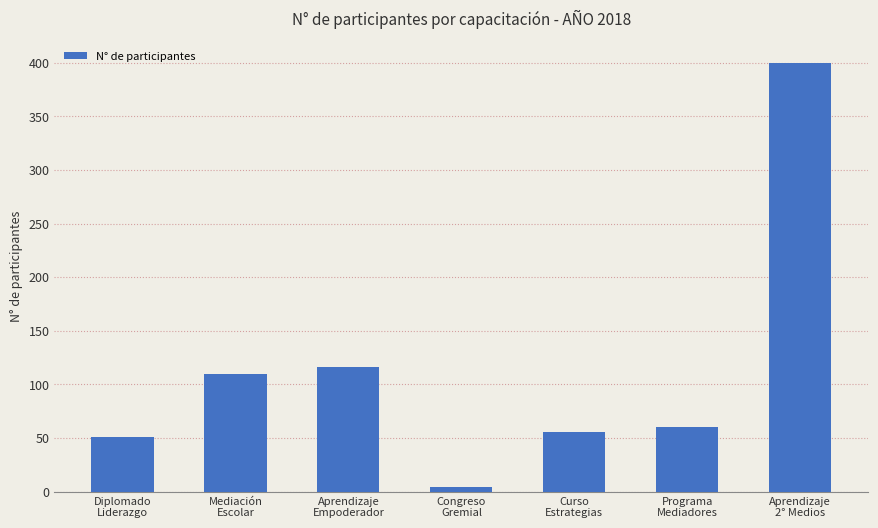

Reading left to right, list all the values displayed in this chart.

51	110	116	4	56	60	400